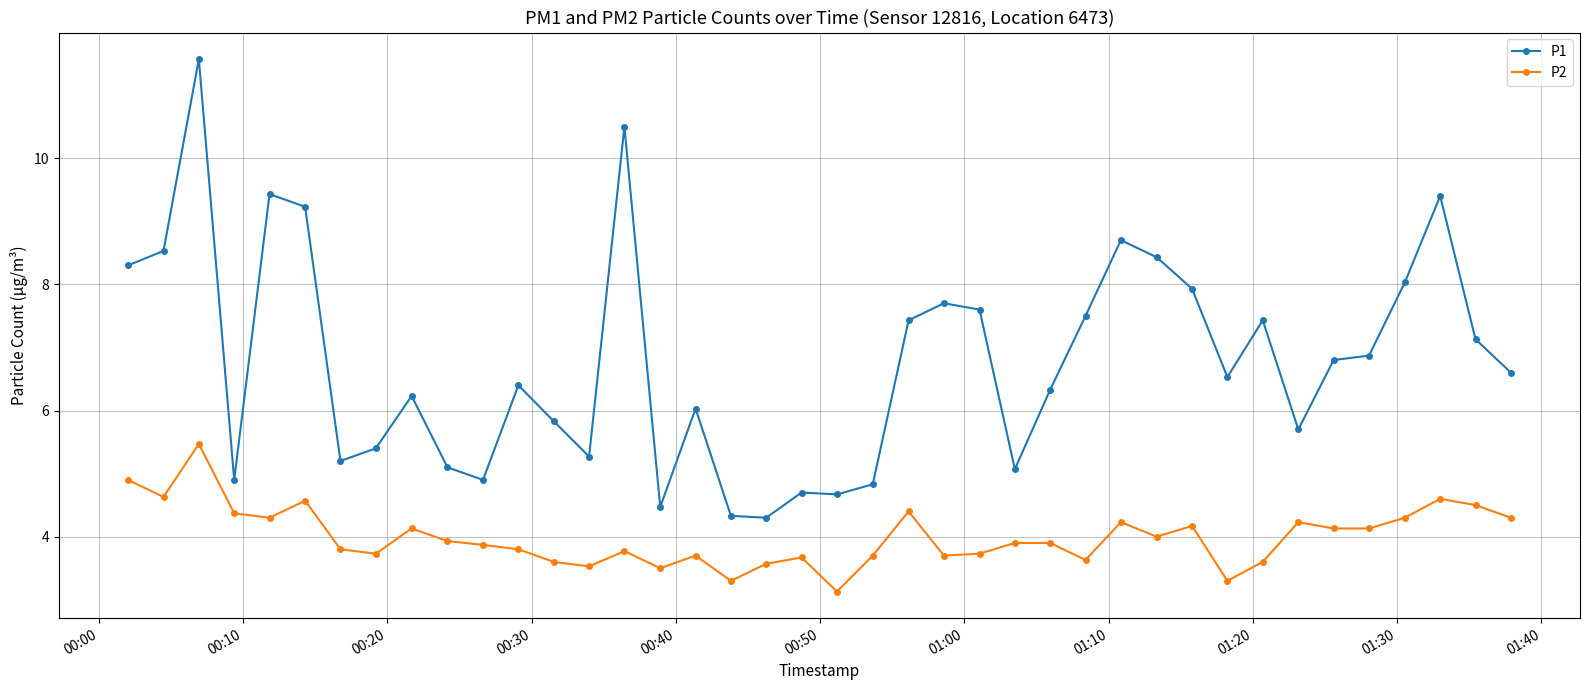

True or false: P2 and P1 intersect in this chart.

False